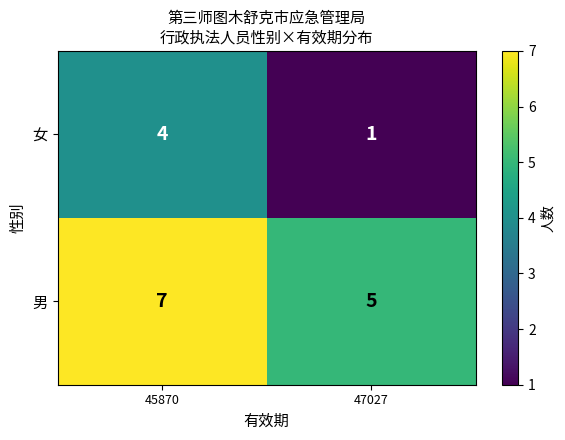

Rank the series by their average value, from lowest to highest.

女, 男